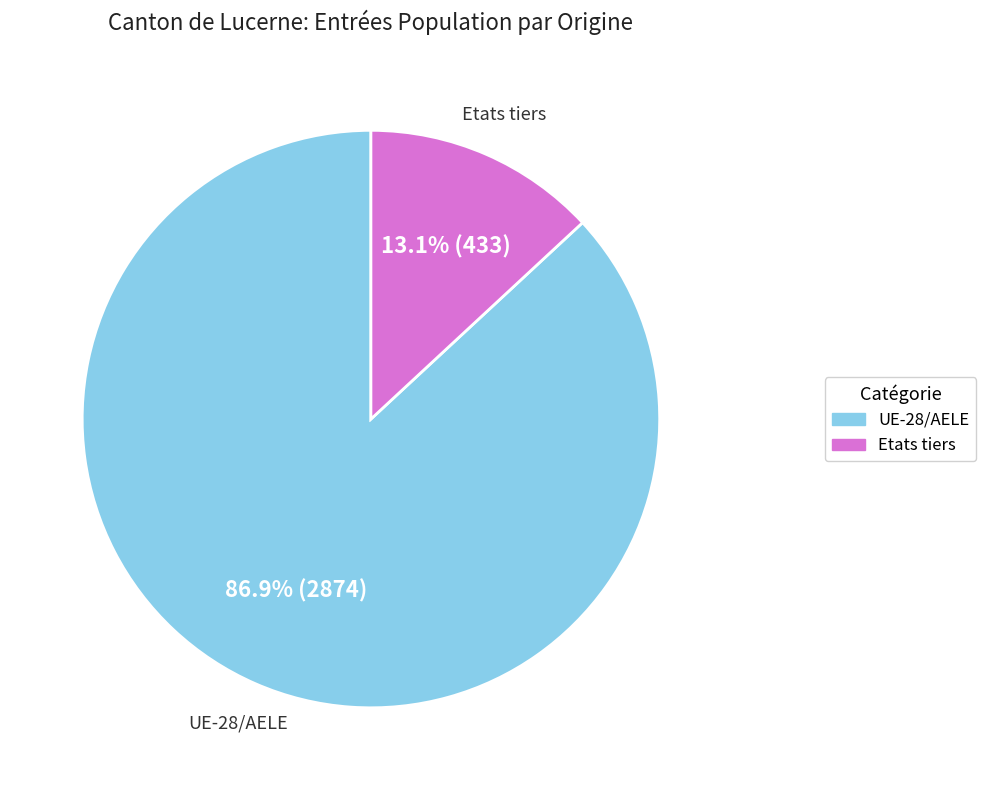

Rank the categories by value from highest to lowest.

UE-28/AELE, Etats tiers